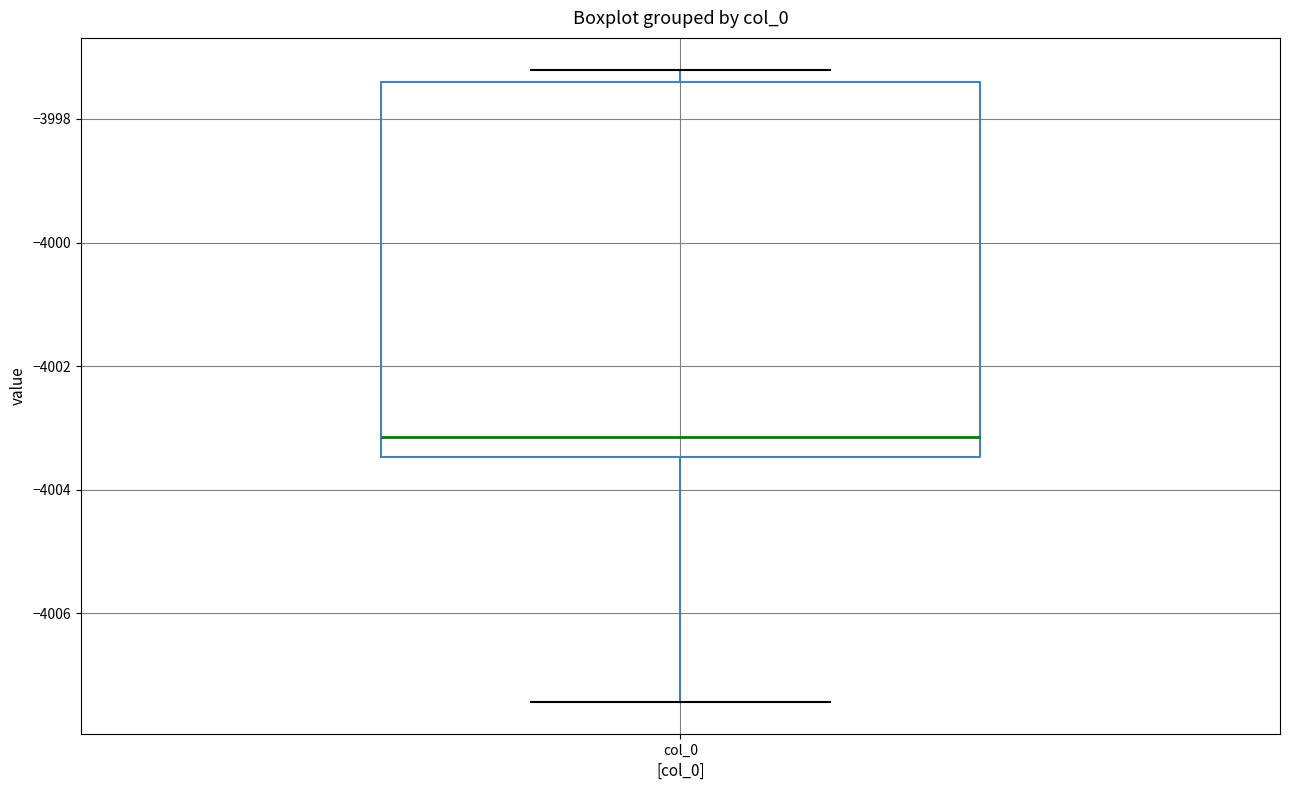

Where does the median line of the box for col_0 sit on the y-axis? The values are not printed on the chart, so give them approximately, as read against the axis.

-4003.2